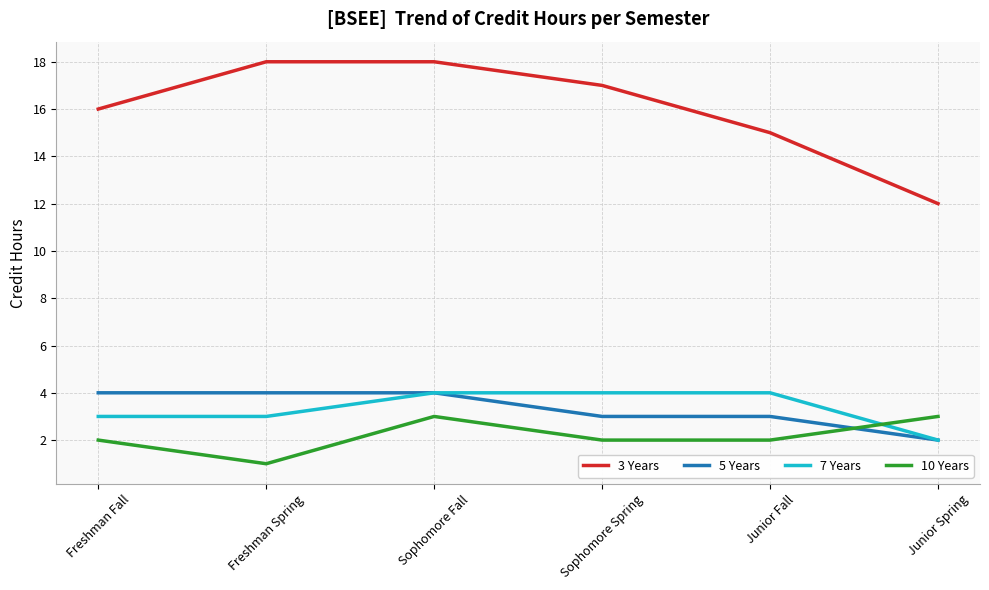

Count the 5 Years values in the range 3 to 4.

5